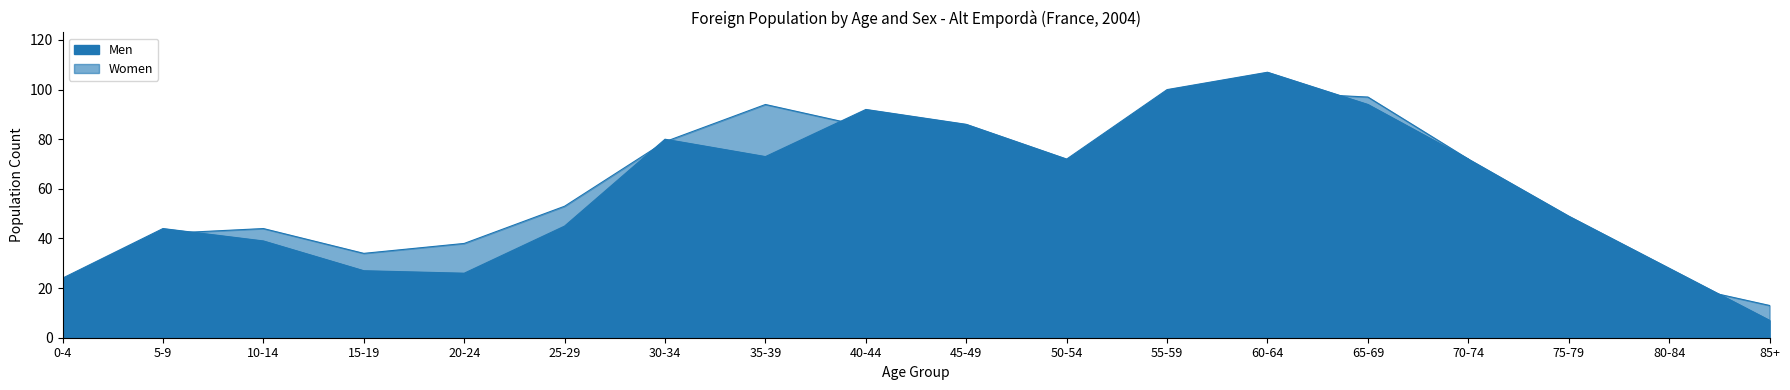

Reading left to right, list all the values displayed in this chart.

Men: 0-4=24	5-9=44	10-14=39	15-19=27	20-24=26	25-29=45	30-34=80	35-39=73	40-44=92	45-49=86	50-54=72	55-59=100	60-64=107	65-69=94	70-74=72	75-79=49	80-84=28	85+=7
Women: 0-4=23	5-9=42	10-14=44	15-19=34	20-24=38	25-29=53	30-34=79	35-39=94	40-44=85	45-49=50	50-54=62	55-59=80	60-64=99	65-69=97	70-74=72	75-79=26	80-84=22	85+=13